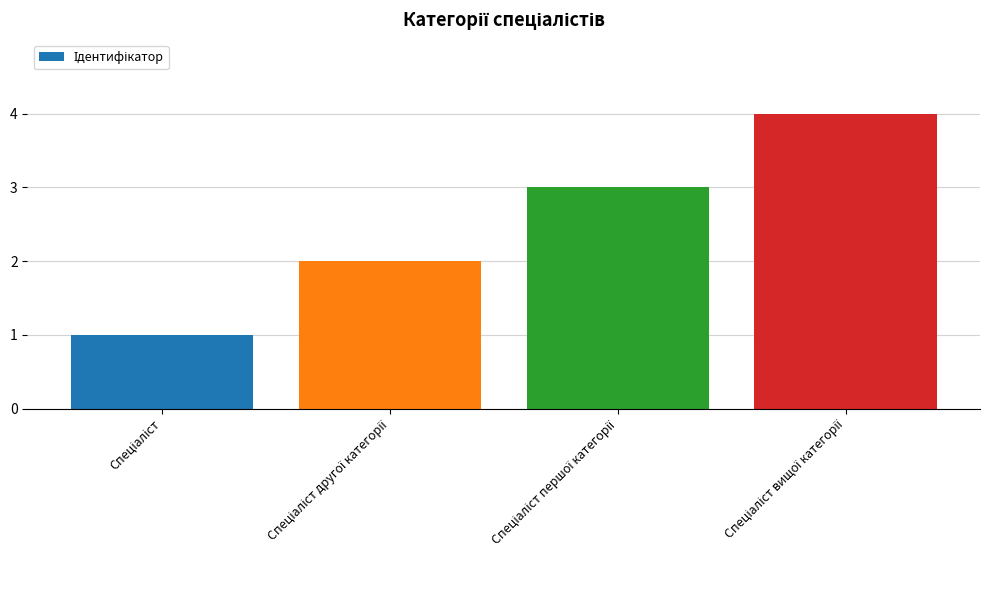

What is the difference between the maximum and minimum values?

3